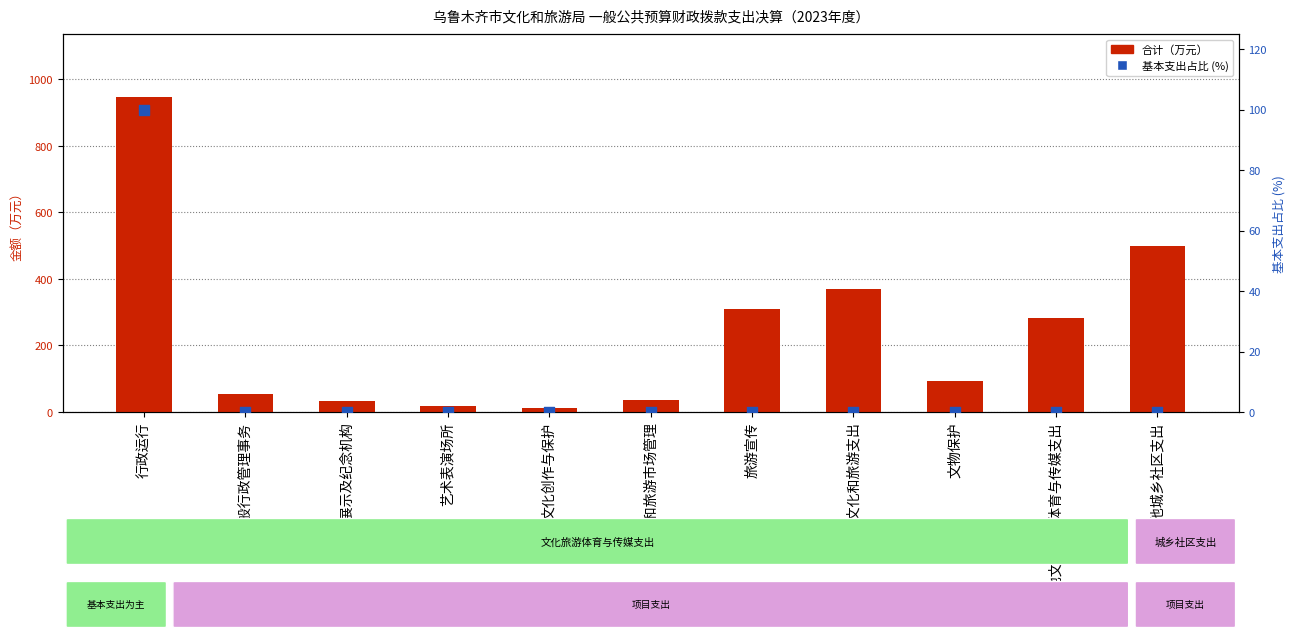

Which series has the widest spread of Y values?

合计